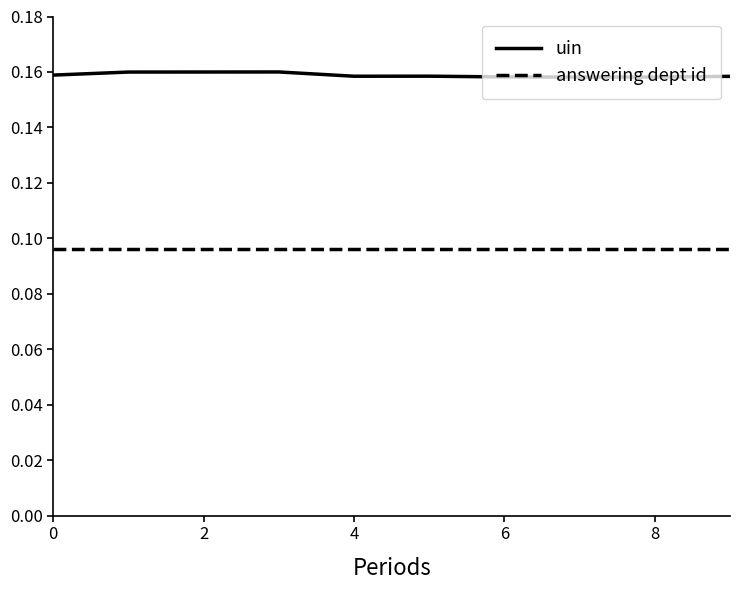

True or false: answering dept id and uin cross at least once.

False